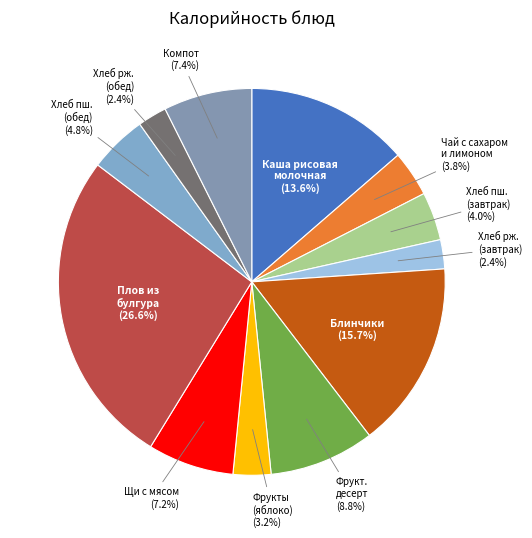

Count the number of slices in the pie.

12